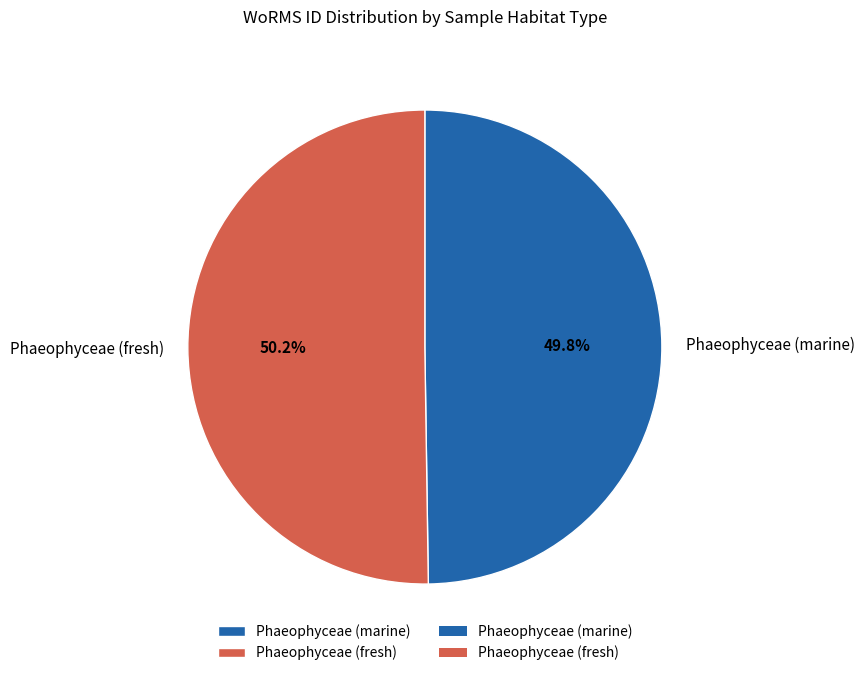

Is there any slice that represents more than half of the pie?

Yes